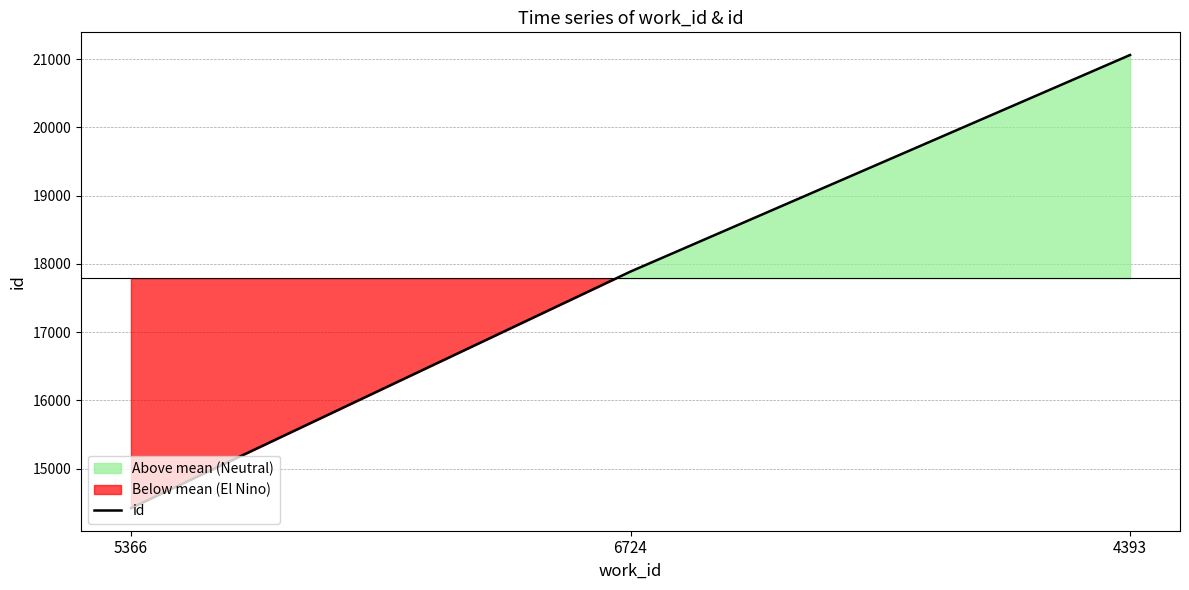

What is the sum of all values?

53369